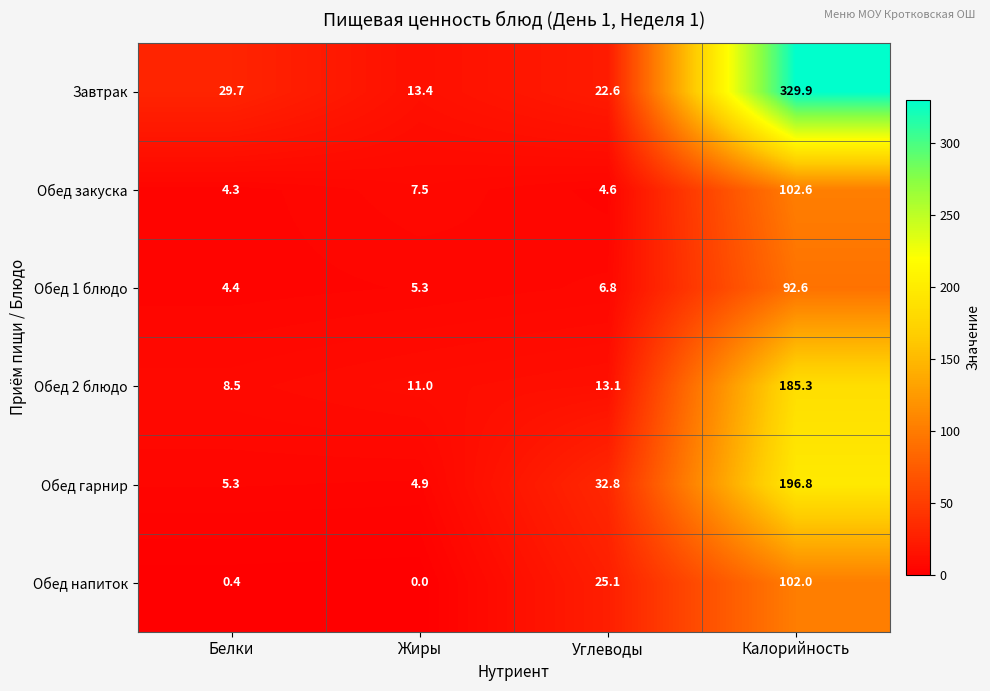

What is the maximum value for Обед 1 блюдо?

92.6